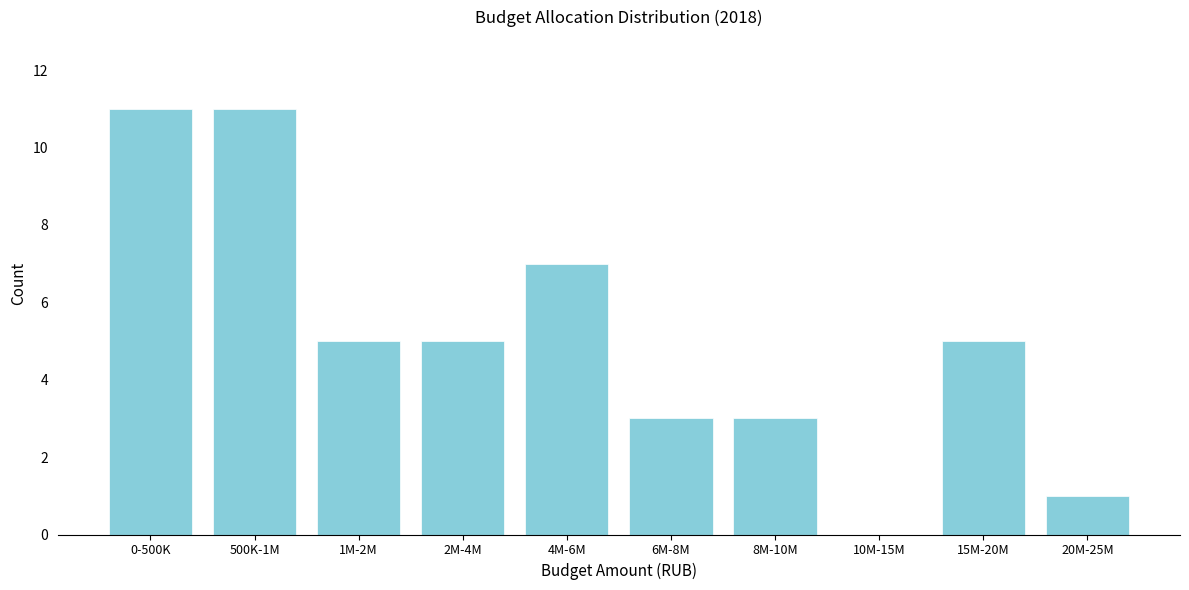

Reading right to left, transcribe all the data shown in this chart.

20M-25M=1	15M-20M=5	10M-15M=0	8M-10M=3	6M-8M=3	4M-6M=7	2M-4M=5	1M-2M=5	500K-1M=11	0-500K=11